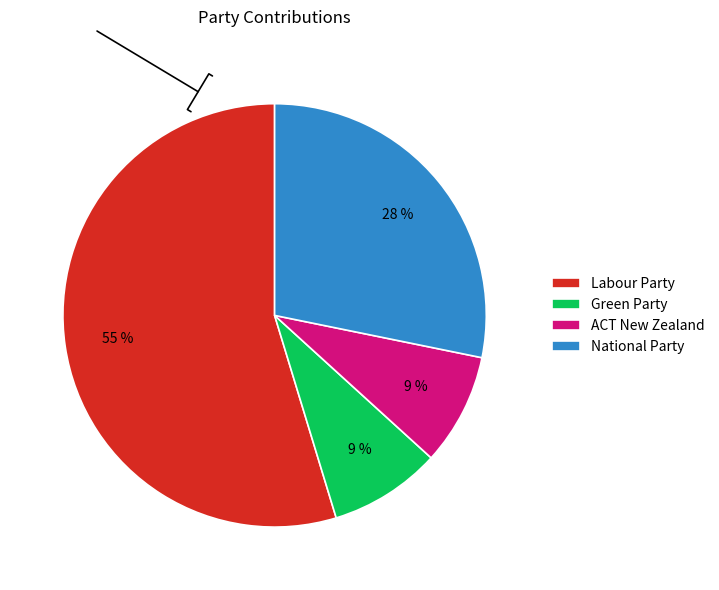

What percentage is the Green Party slice, to the nearest percent?

9%